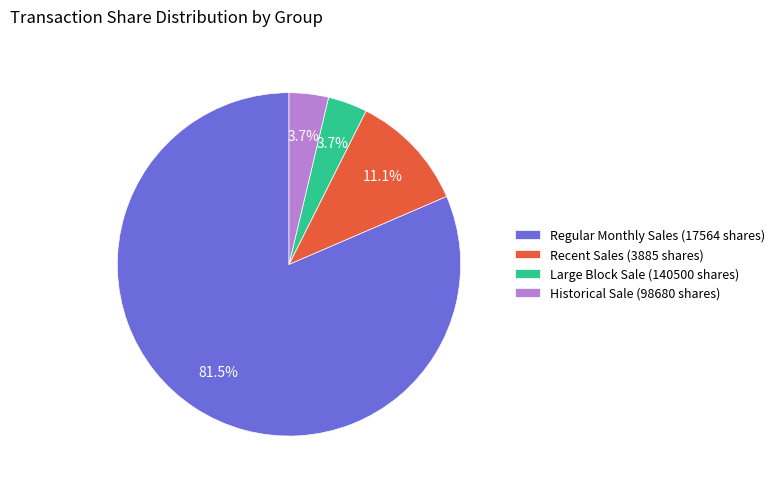

What is the total percentage of Large Block Sale (140500 shares) and Regular Monthly Sales (17564 shares)?

85.2%